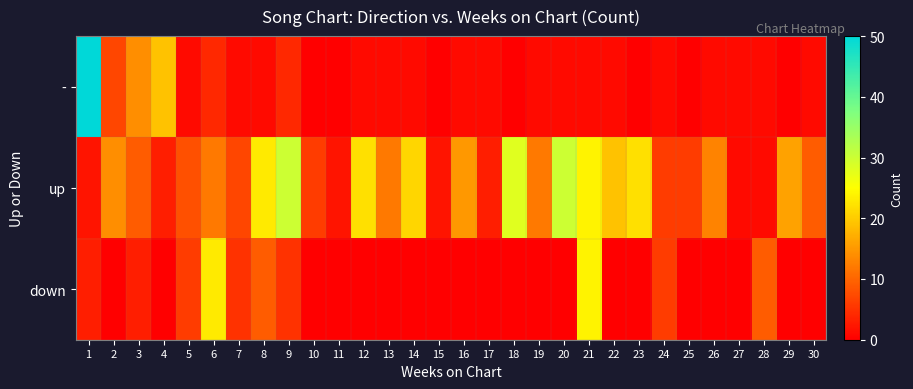

Which series has the widest spread of values?

-